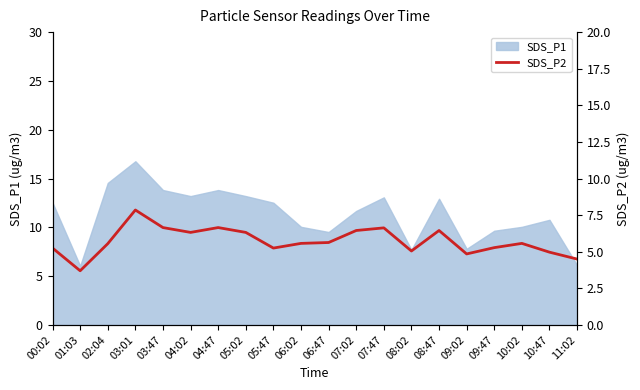

Is it true that SDS_P1 equals 10.1 at 06:02?

True